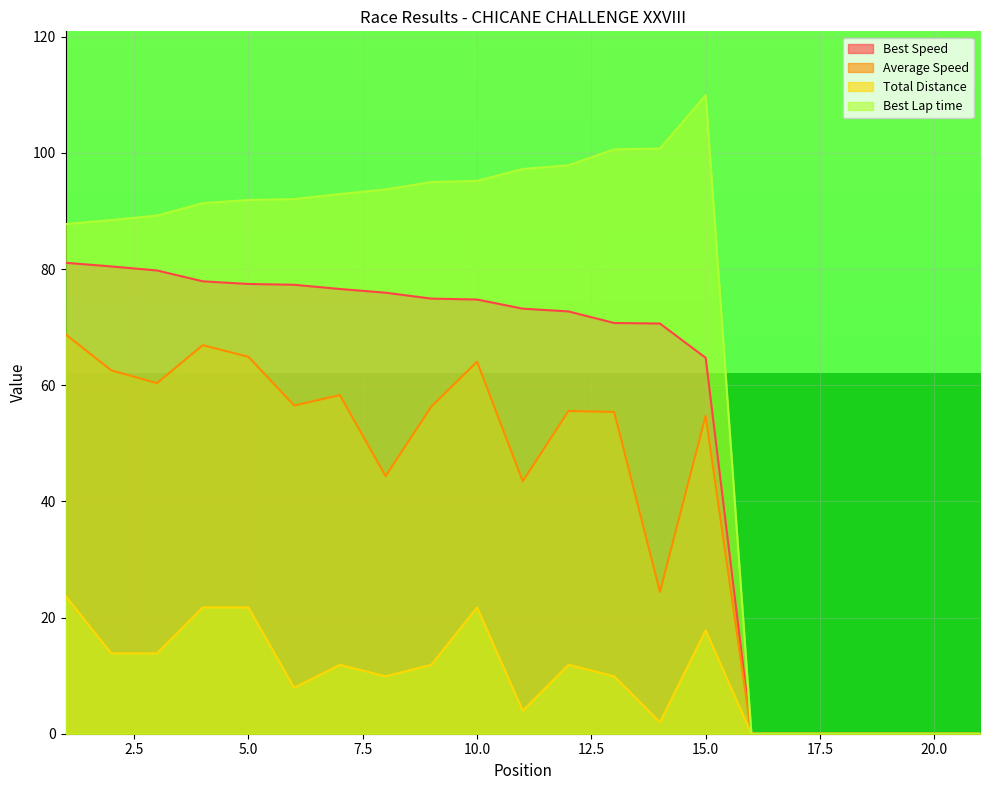

What is the greatest value displayed?

110.0